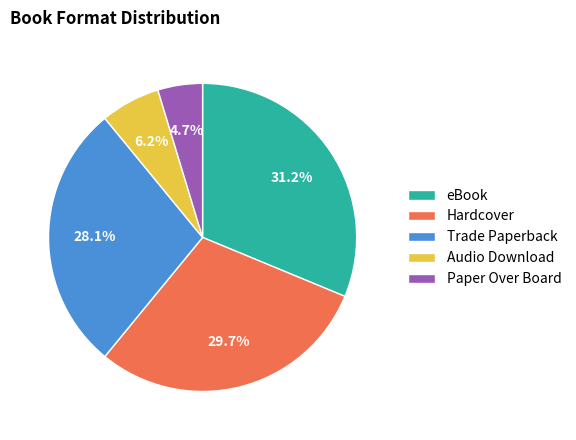

What is the ratio of the value at Hardcover to the value at Trade Paperback?

1.1